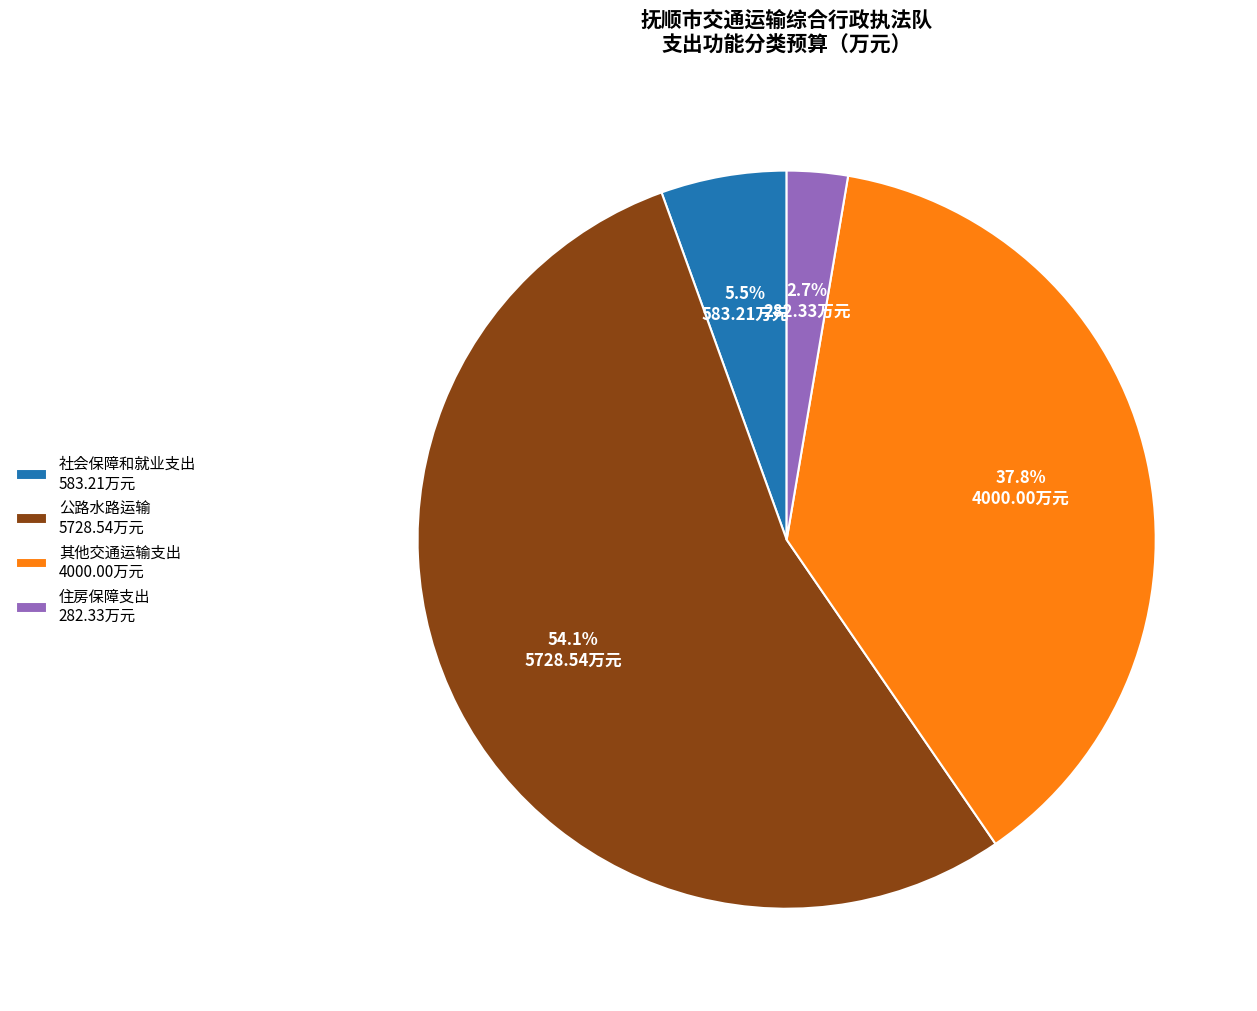

To the nearest percent, what is the difference between the 其他交通运输支出 and 公路水路运输 slice percentages?

16%